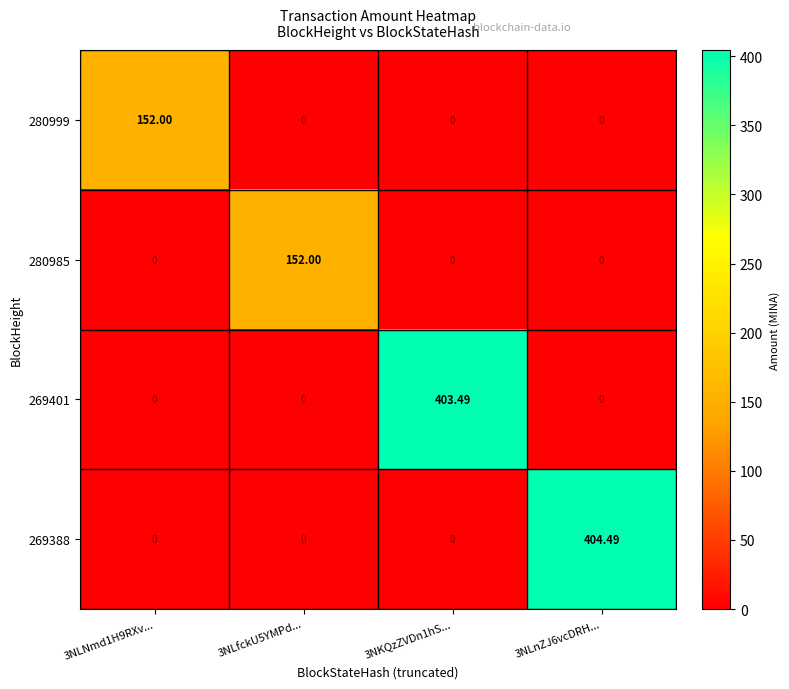

Between 3NLNmd1H9RXv... and 3NLnZJ6vcDRH..., which is larger?

3NLNmd1H9RXv...